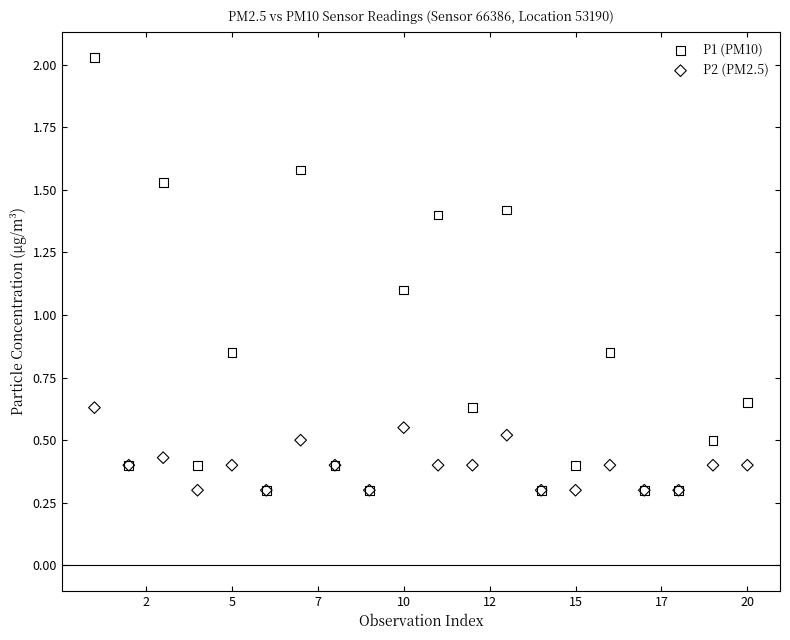

What are all the series names shown in the legend?

P1 (PM10), P2 (PM2.5)